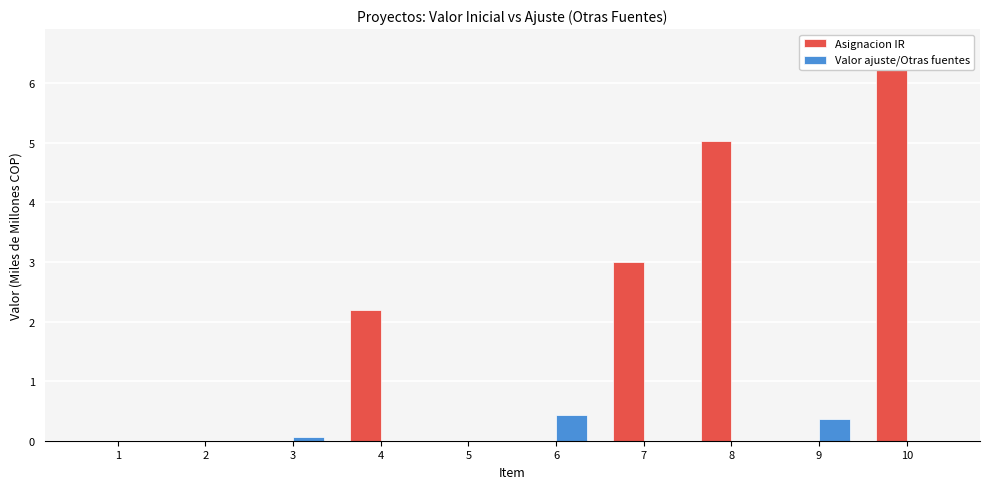

What is the difference between the maximum and minimum values in the Valor ajuste/Otras fuentes series?

0.4